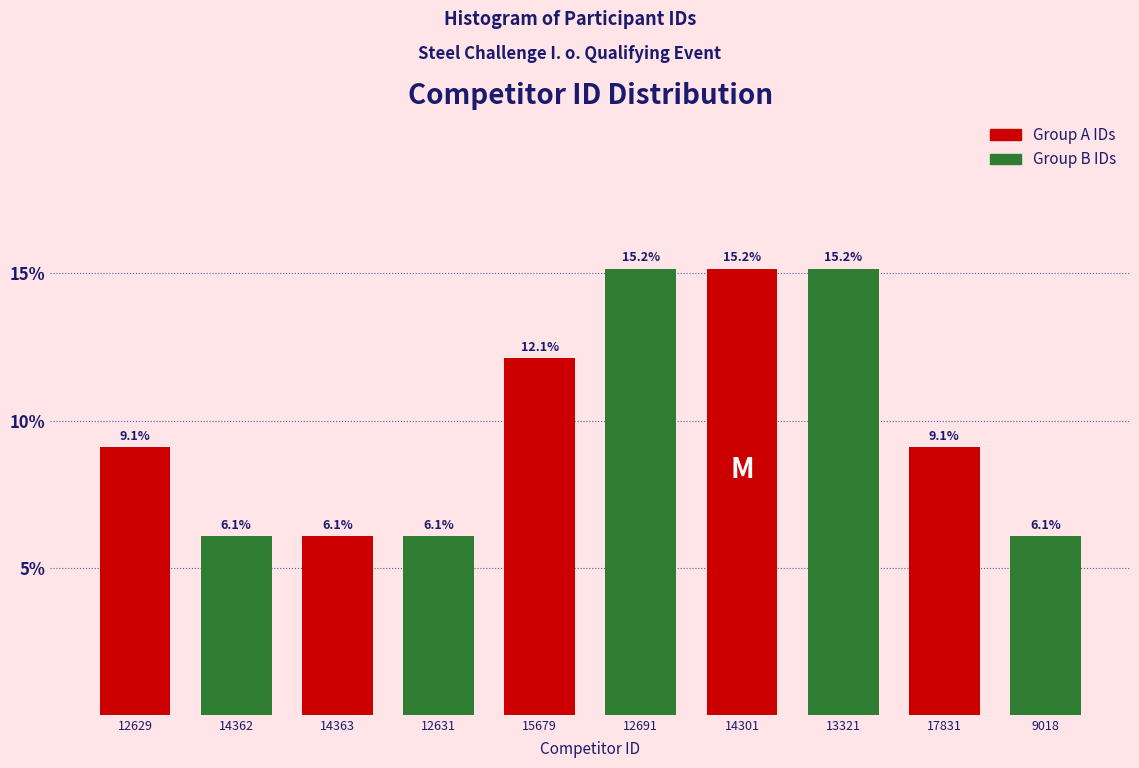

Reading left to right, extract all data points from this chart.

9.1	6.1	6.1	6.1	12.1	15.2	15.2	15.2	9.1	6.1